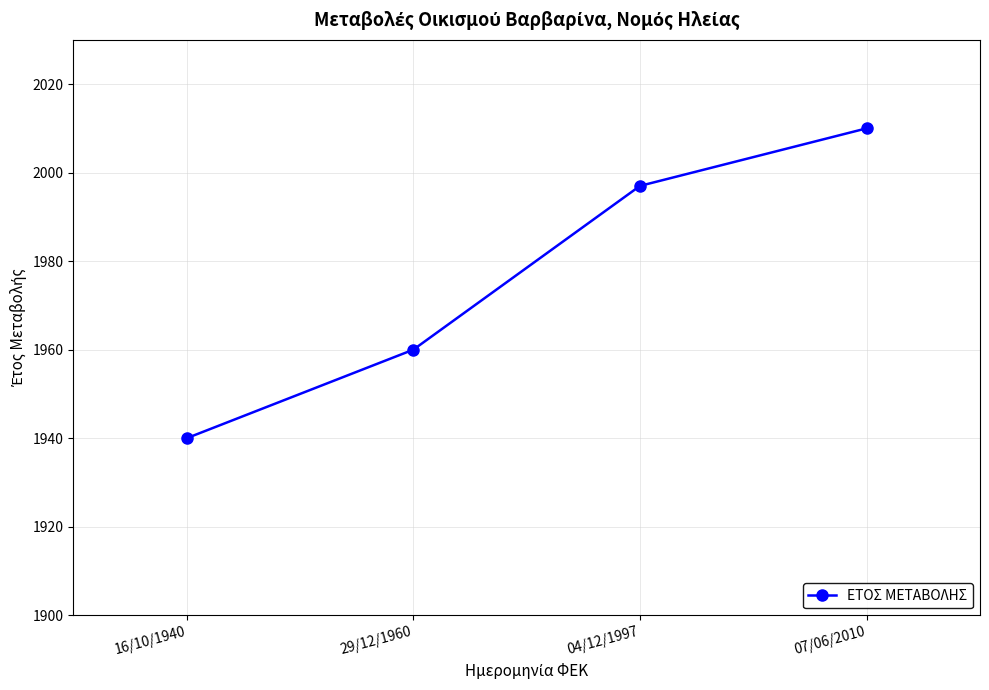

List the labels in order of value, largest first.

07/06/2010, 04/12/1997, 29/12/1960, 16/10/1940